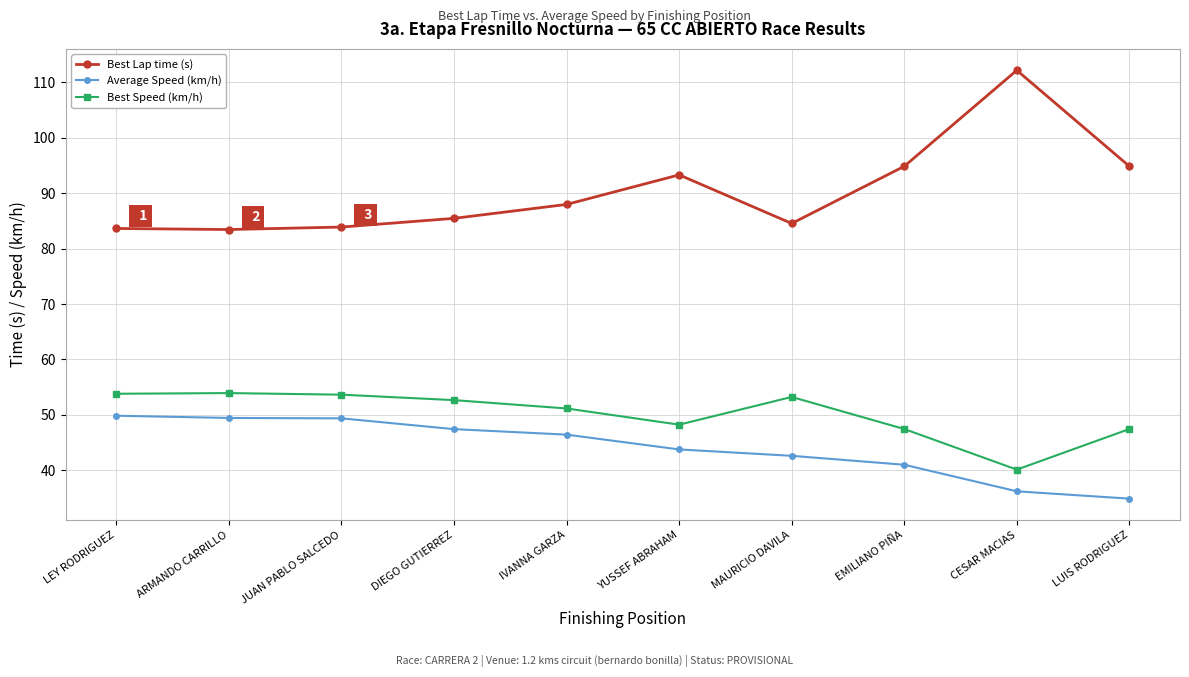

What is the maximum value shown in the chart?

112.2